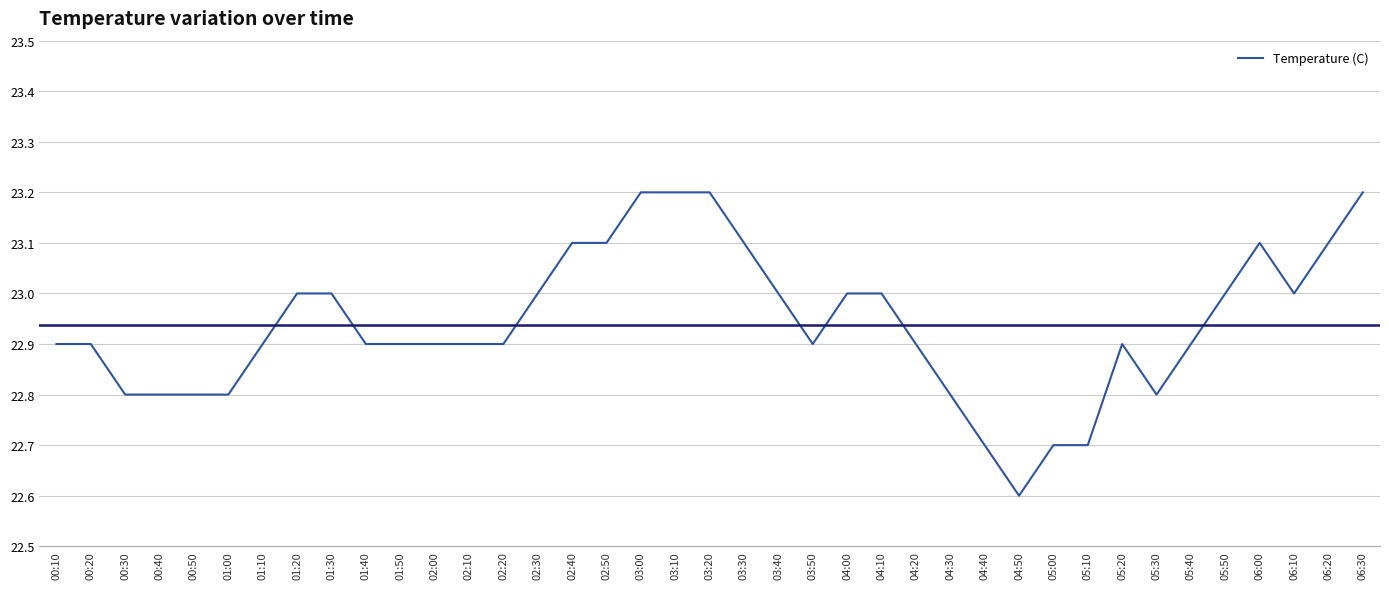

How many lines are shown in the chart?

1